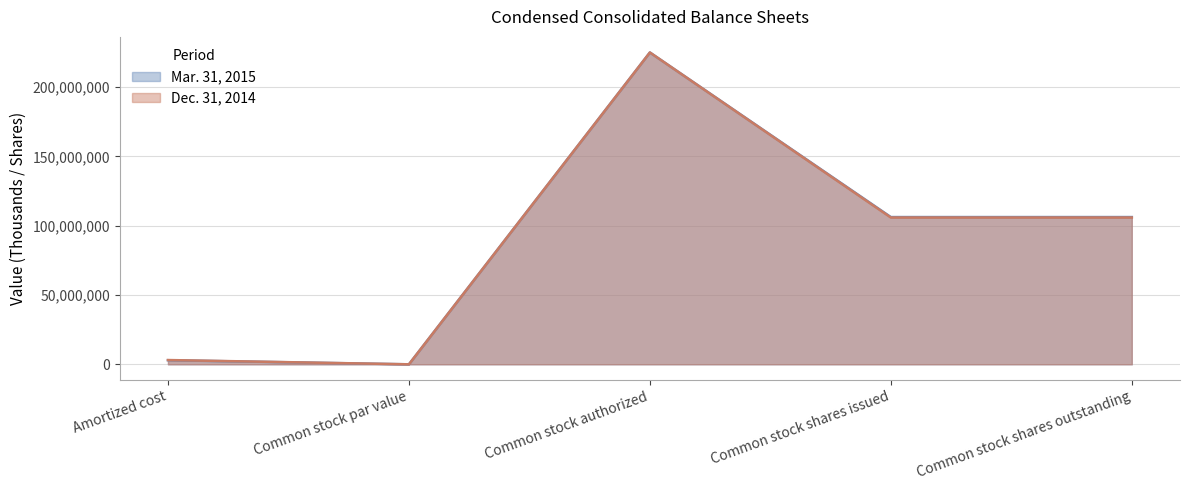

What is the difference between the Mar. 31, 2015 values at Common stock par value and Common stock shares outstanding?

106246910